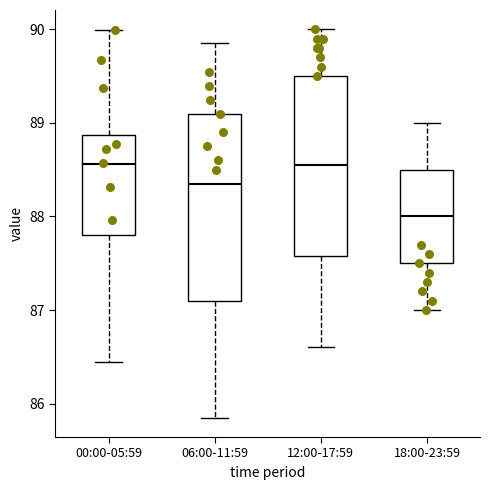

Where does the lower whisker of the box for 00:00-05:59 end on the y-axis? The values are not printed on the chart, so give them approximately, as read against the axis.

86.4